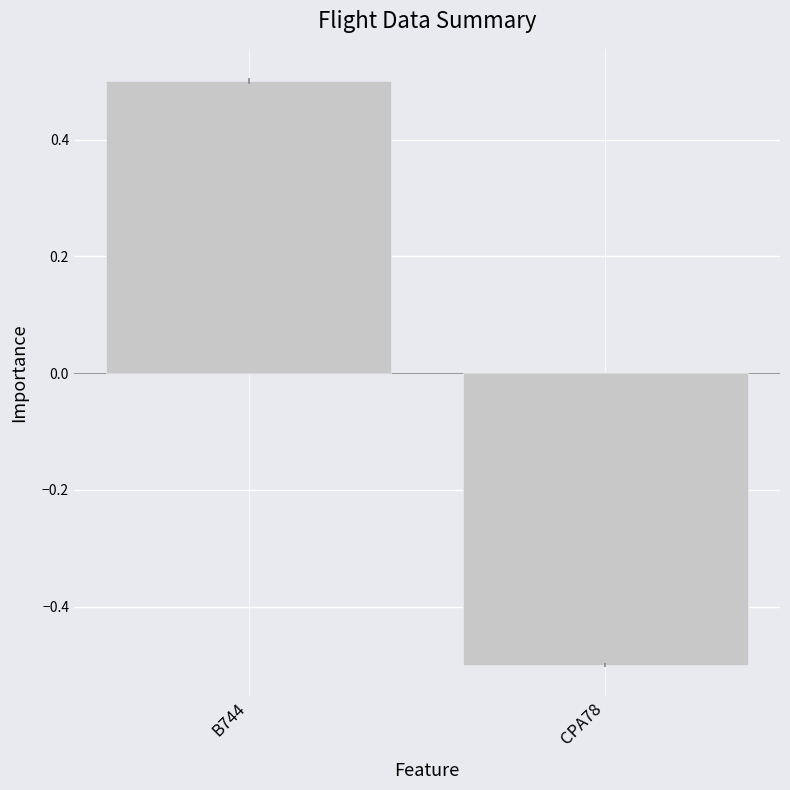

What is the label of the 2nd bar from the right?

B744